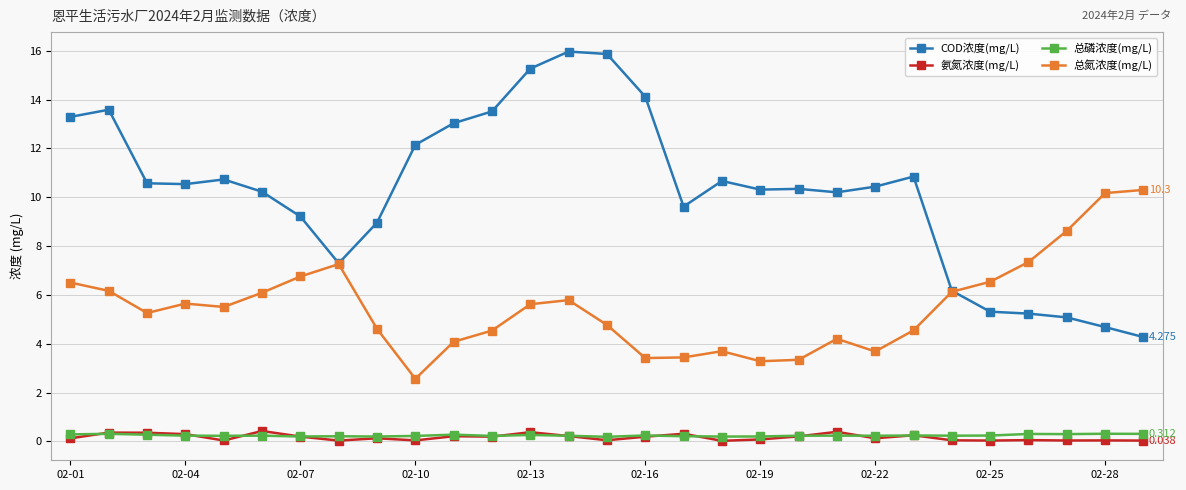

Which series has the largest total across all categories?

COD浓度(mg/L)